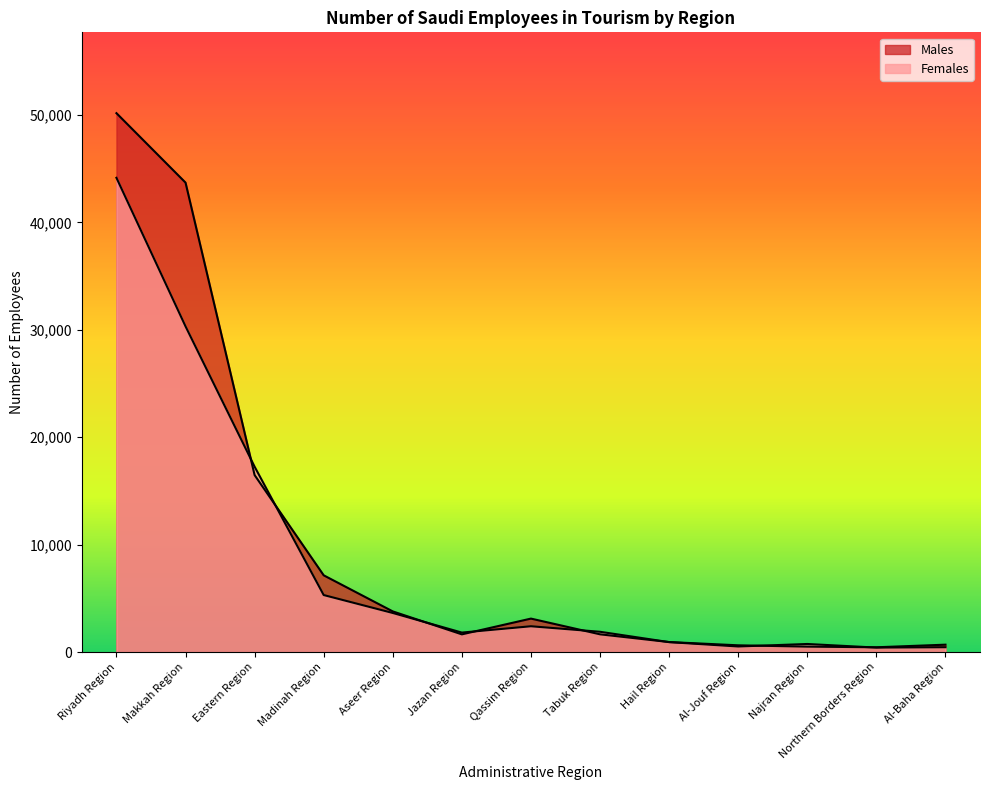

The Females series shows 2964 at Tabuk Region. True or false?

False